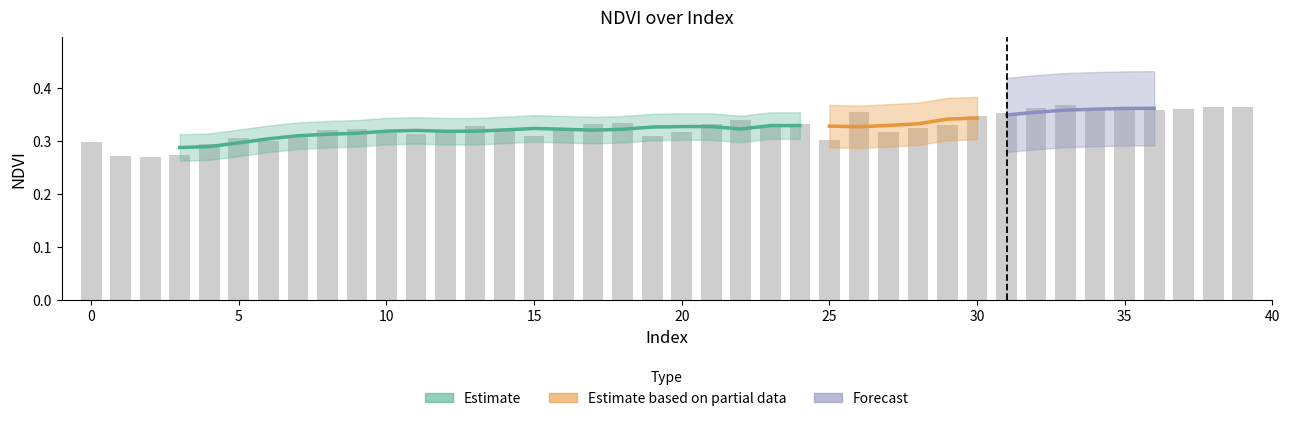

Reading left to right, extract all data points from this chart.

0=0.3	1=0.3	2=0.3	3=0.3	4=0.3	5=0.3	6=0.3	7=0.3	8=0.3	9=0.3	10=0.3	11=0.3	12=0.3	13=0.3	14=0.3	15=0.3	16=0.3	17=0.3	18=0.3	19=0.3	20=0.3	21=0.3	22=0.3	23=0.3	24=0.3	25=0.3	26=0.4	27=0.3	28=0.3	29=0.3	30=0.3	31=0.4	32=0.4	33=0.4	34=0.4	35=0.4	36=0.4	37=0.4	38=0.4	39=0.4